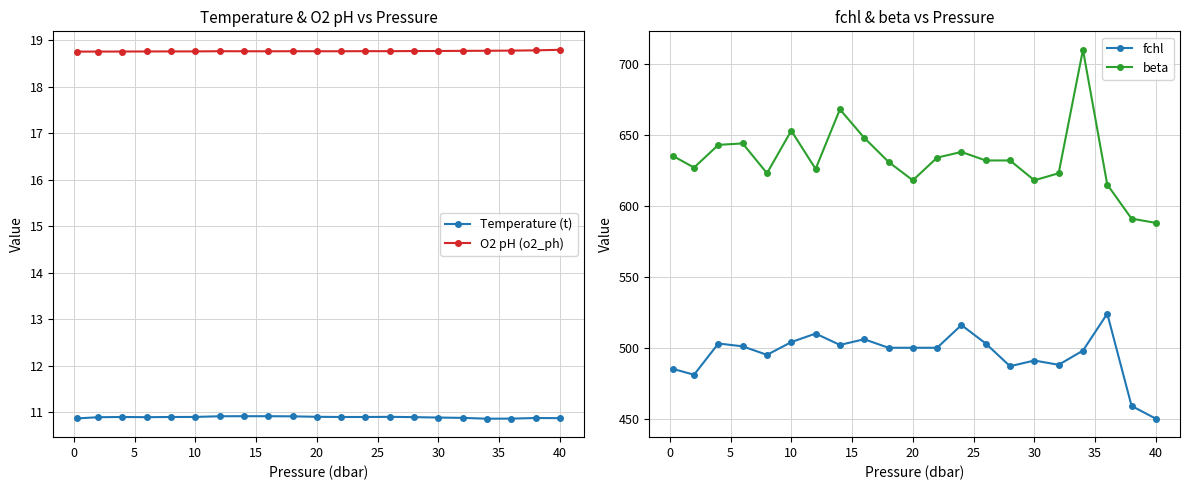

True or false: O2 pH (o2_ph) and Temperature (t) intersect in this chart.

False